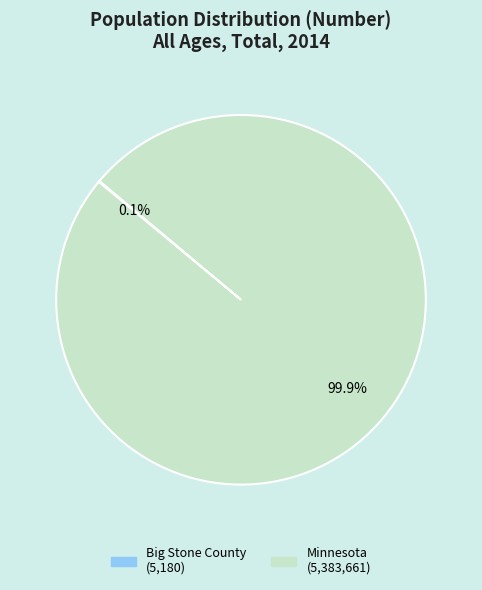

Does Minnesota represent more than half of the total?

Yes